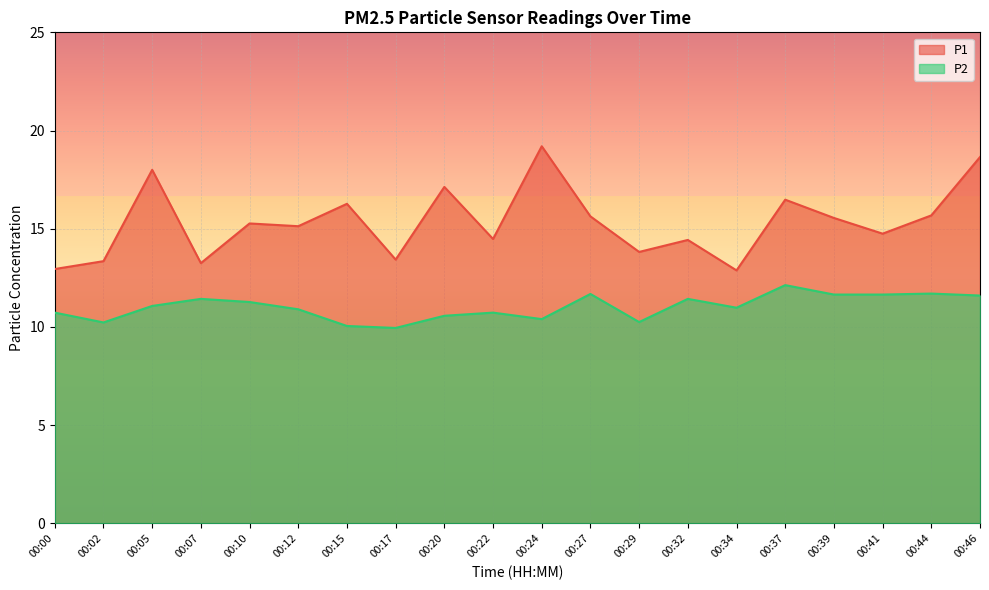

List the labels in order of P1 value, smallest first.

00:34, 00:00, 00:07, 00:02, 00:17, 00:29, 00:32, 00:22, 00:41, 00:12, 00:10, 00:39, 00:27, 00:44, 00:15, 00:37, 00:20, 00:05, 00:46, 00:24